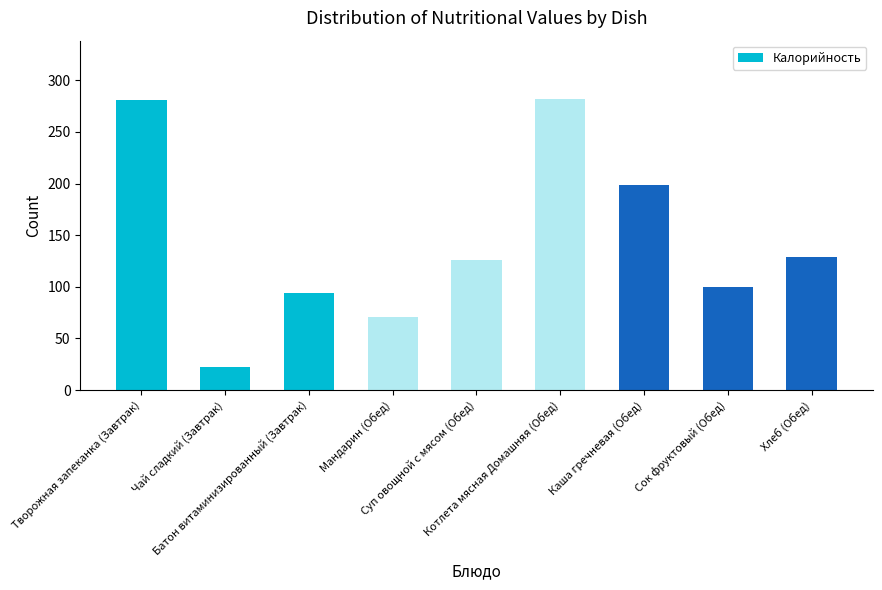

What is the minimum value shown in the chart?

22.4